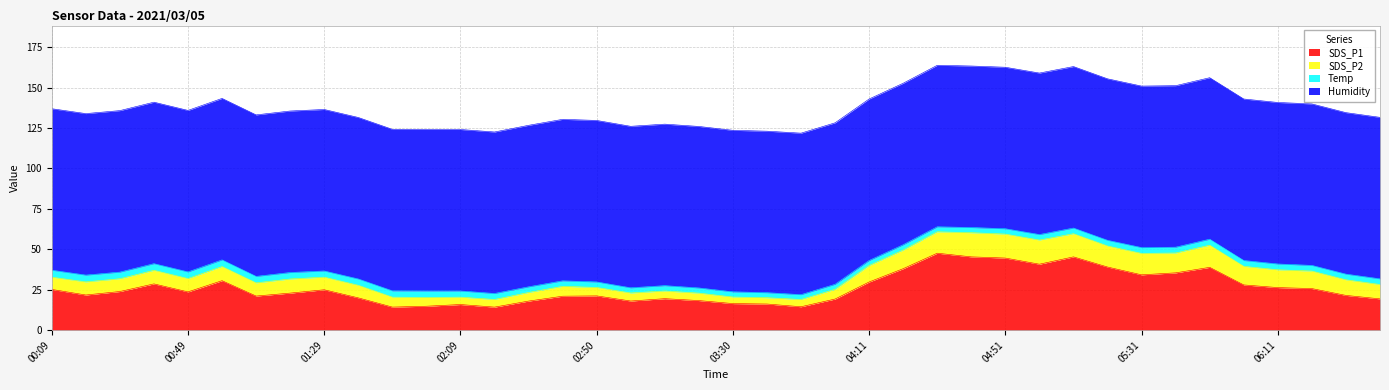

What is the difference between the SDS_P2 values at 00:59 and 04:51?

6.1